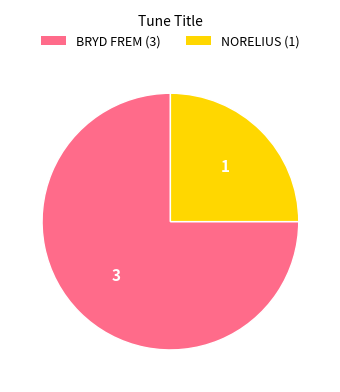

Does any single category account for the majority?

Yes